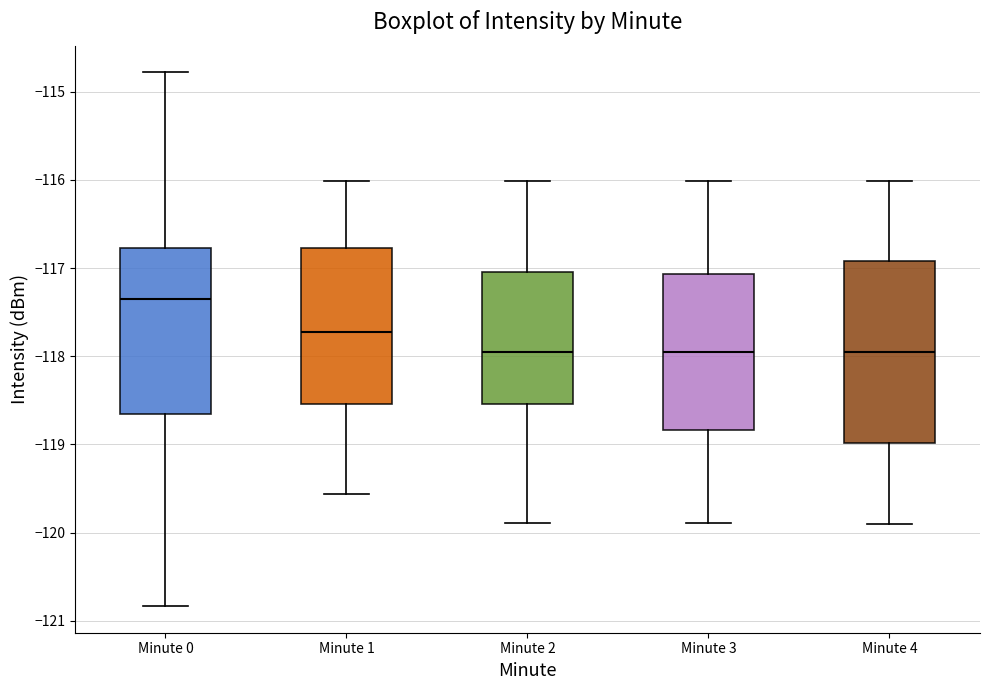

Comparing the boxes themselves (not the whiskers), which one is the tallest?

Minute 4